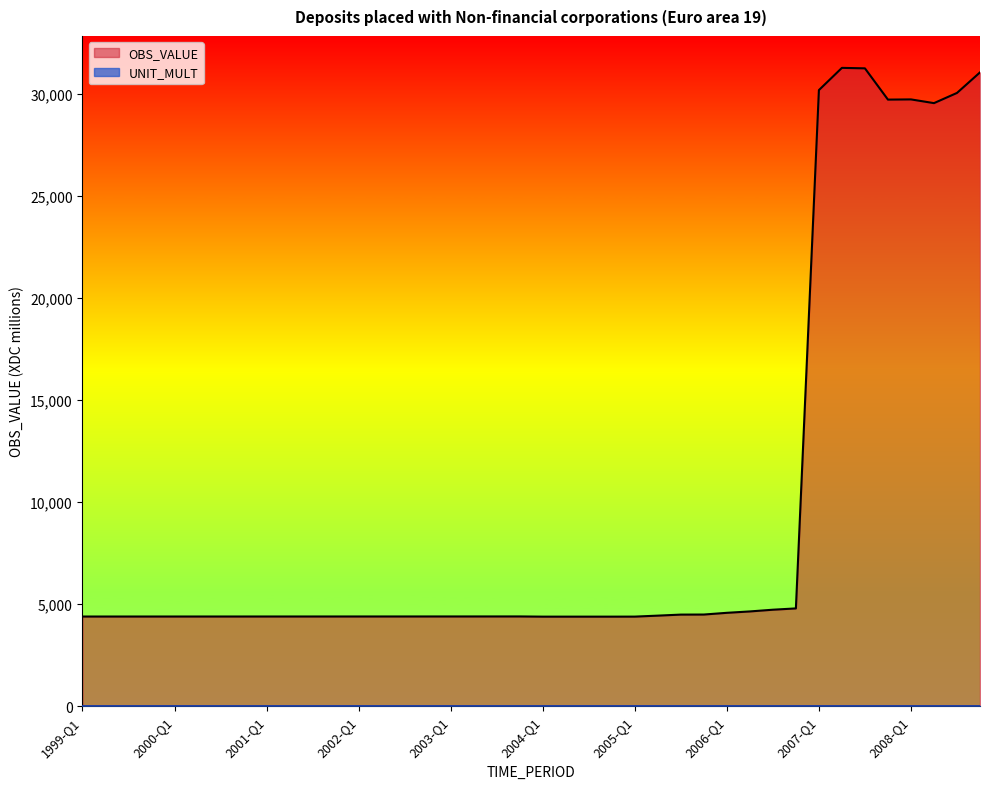

What is the sum of the values at 2004-Q3 and 2002-Q1?

8781.3